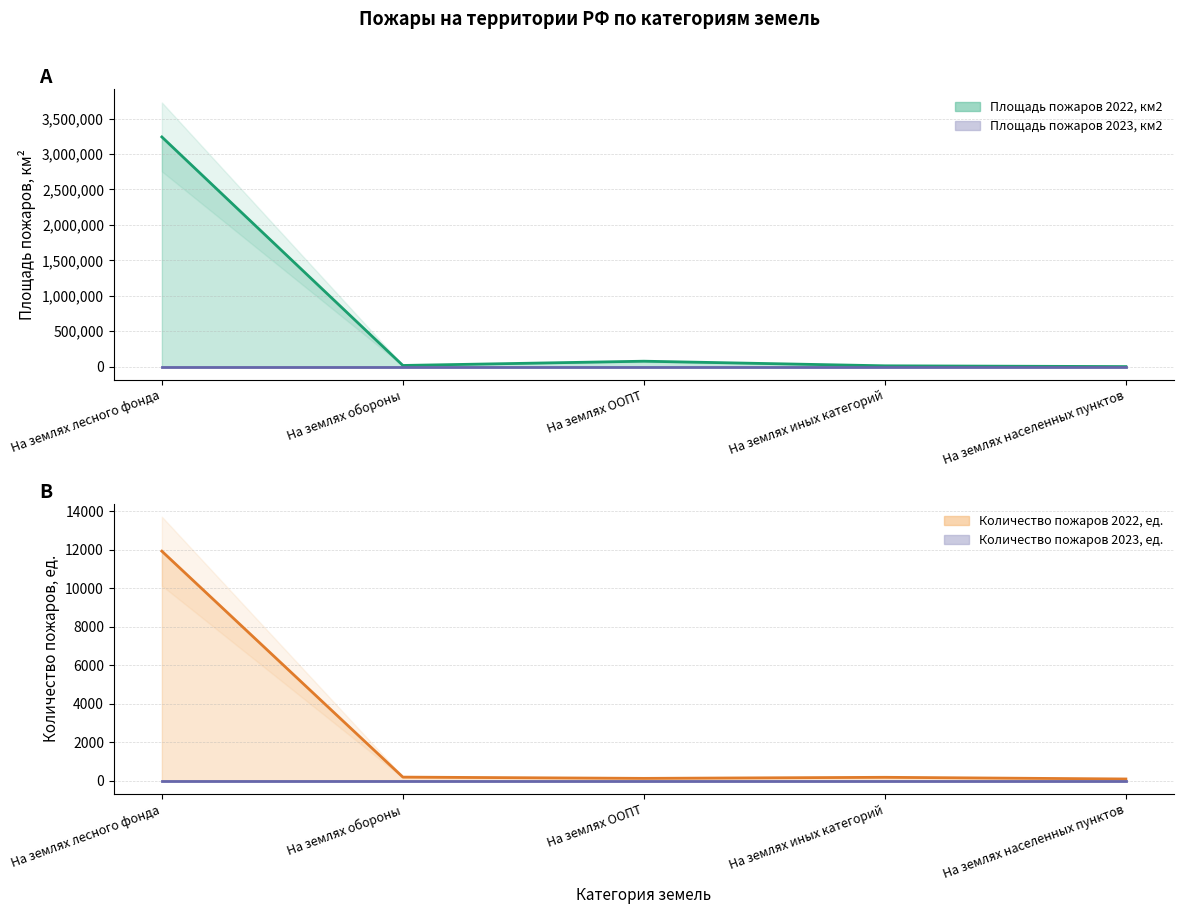

Reading right to left, extract all data points from this chart.

632.6	11480.8	76545.0	16536.1	3240516.2